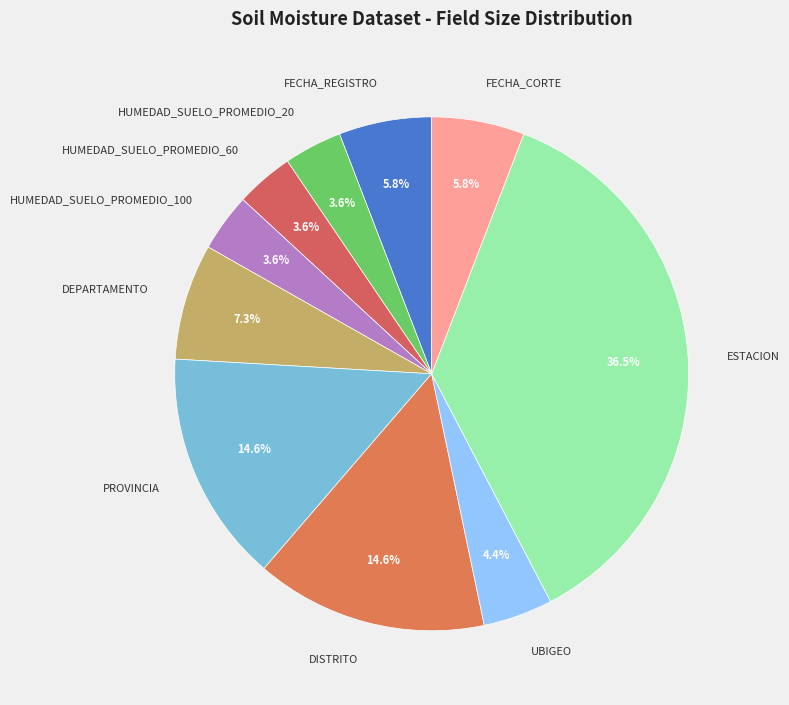

Approximately how many times larger is the value at HUMEDAD_SUELO_PROMEDIO_100 compared to UBIGEO?

0.8